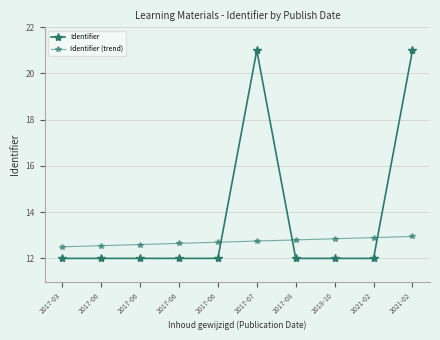

How many distinct data groups are displayed?

2